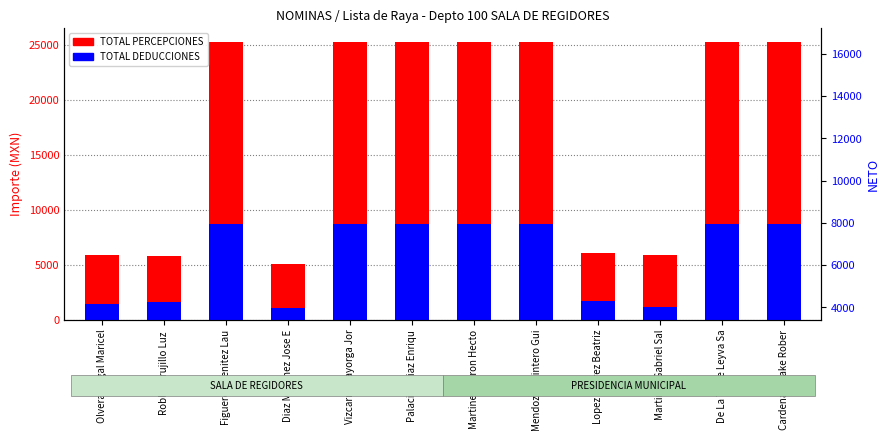

Reading left to right, extract all data points from this chart.

TOTAL PERCEPCIONES: Olvera Nogal Maricel=5859.5	Robles Trujillo Luz =5779.5	Figueroa Benitez Lau=25250.0	Diaz Martinez Jose E=5065.3	Vizcarra Mayorga Jor=25250.0	Palacios Diaz Enriqu=25250.0	Martinez Duron Hecto=25250.0	Mendoza Quintero Gui=25250.0	Lopez Suarez Beatriz=6060.6	Martinez Gabriel Sal=5854.3	De La Torre Leyva Sa=25250.0	Cardenas Blake Rober=25250.0
TOTAL DEDUCCIONES: Olvera Nogal Maricel=1466.5	Robles Trujillo Luz =1599.5	Figueroa Benitez Lau=8664.0	Diaz Martinez Jose E=1028.3	Vizcarra Mayorga Jor=8664.0	Palacios Diaz Enriqu=8664.0	Martinez Duron Hecto=8663.0	Mendoza Quintero Gui=8663.0	Lopez Suarez Beatriz=1665.6	Martinez Gabriel Sal=1196.3	De La Torre Leyva Sa=8663.0	Cardenas Blake Rober=8663.0